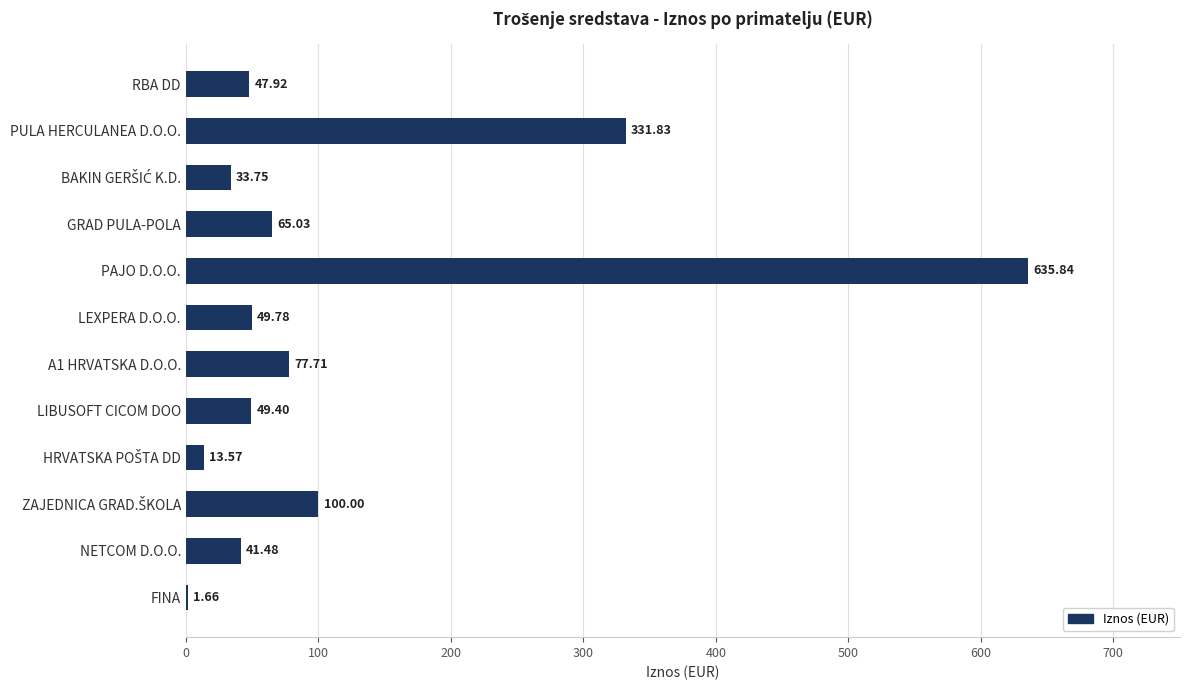

Which category has the highest value across all series?

PAJO D.O.O.